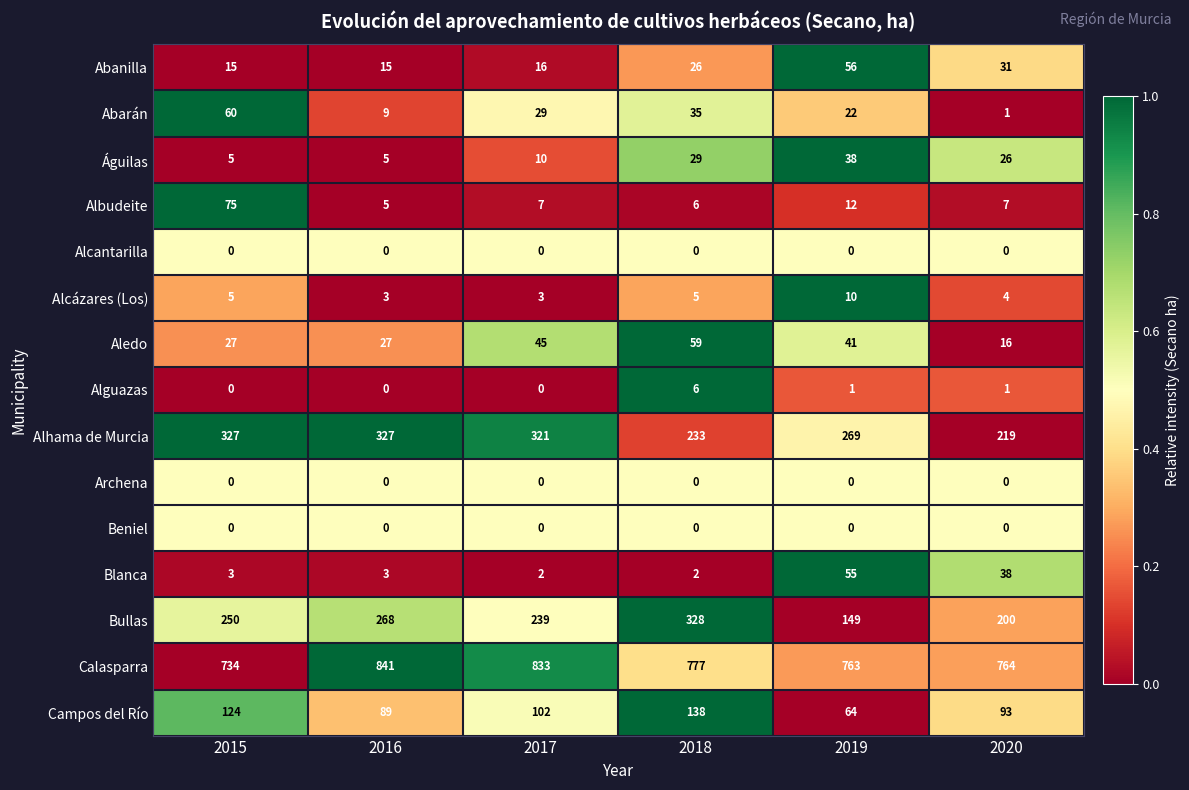

Which label corresponds to the largest value in the chart?

2016